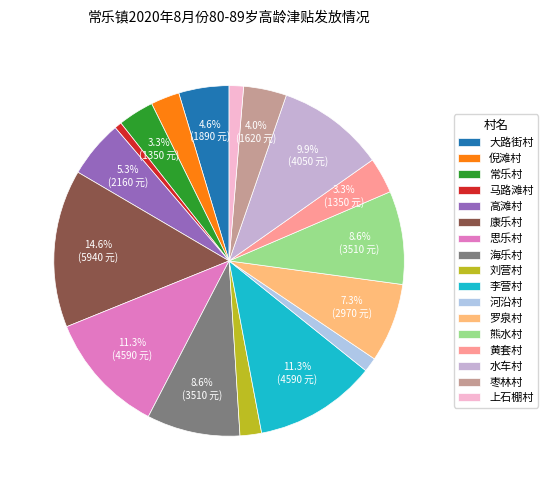

True or false: 熊水村 accounts for 9% of the total.

True